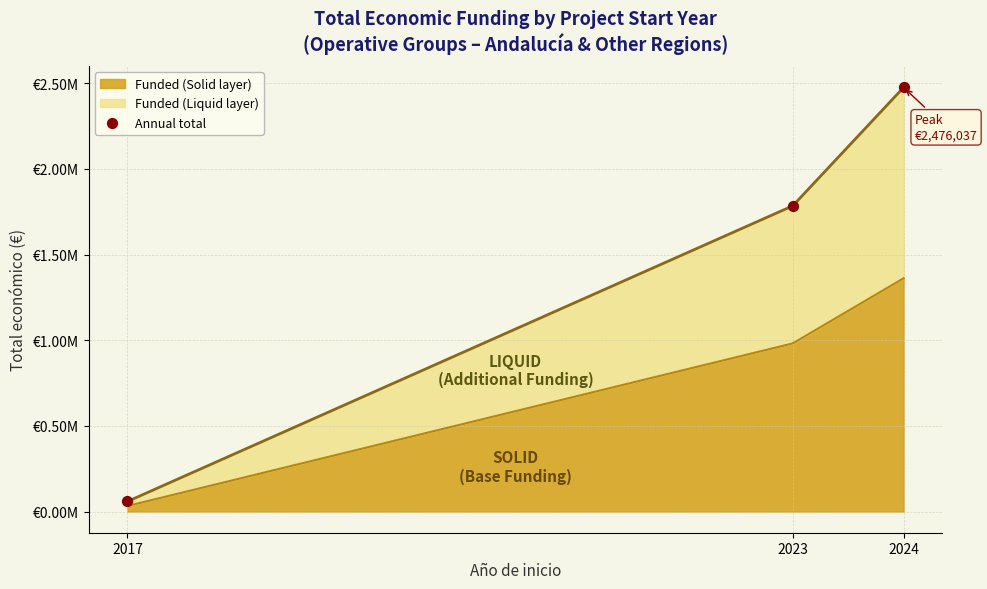

Between 2017 and 2023, which is larger?

2023